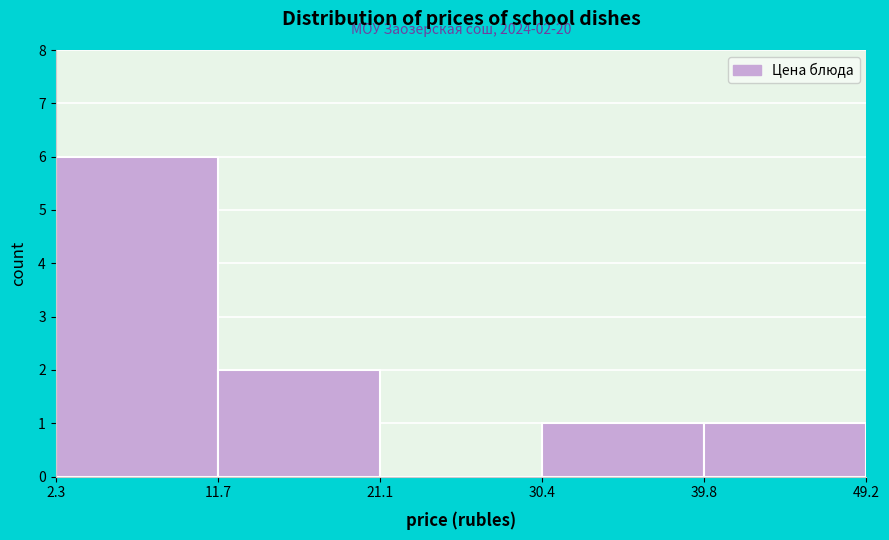

Which range on the x-axis has the tallest bar?

2.3 to 11.7